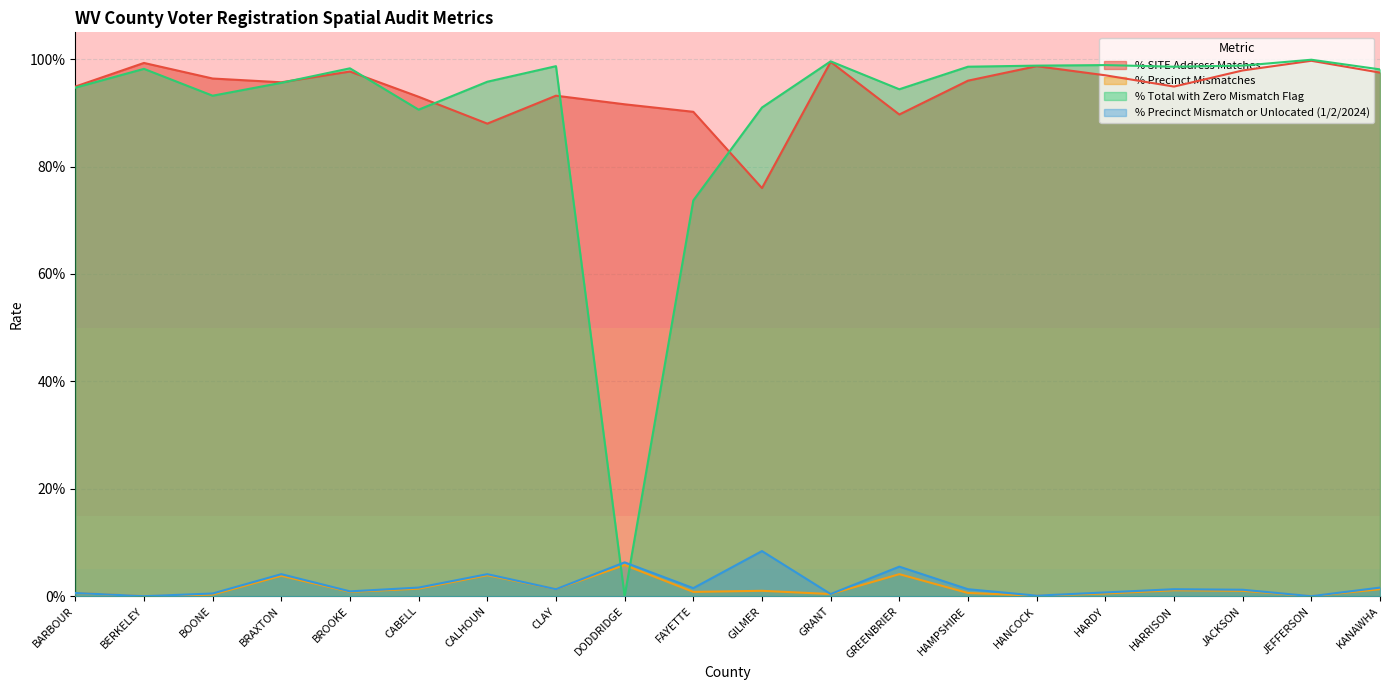

How many interior local valleys does the % Precinct Mismatches series have?

7